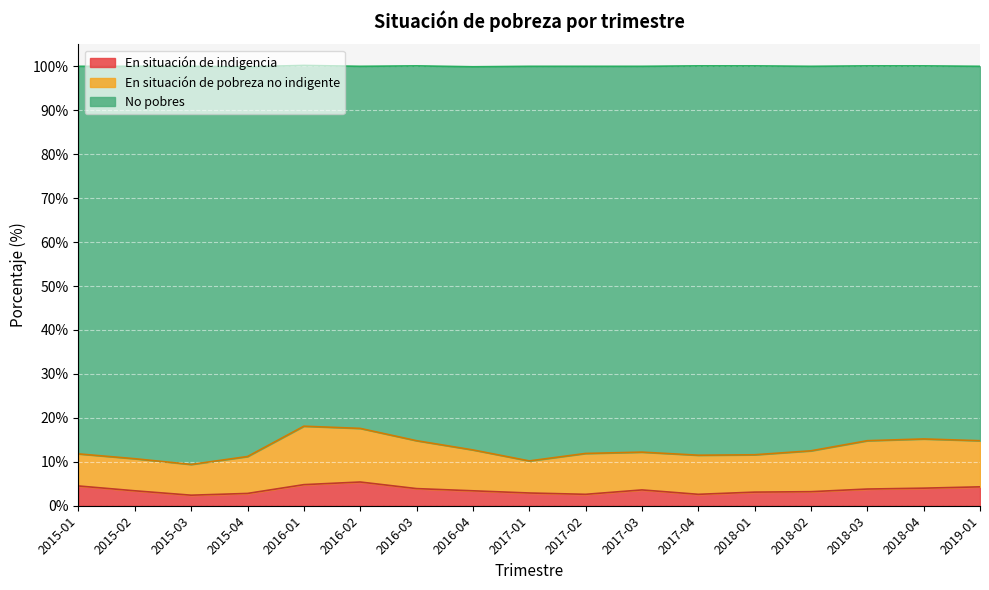

What is the difference between the maximum and minimum values in the No pobres series?

8.7